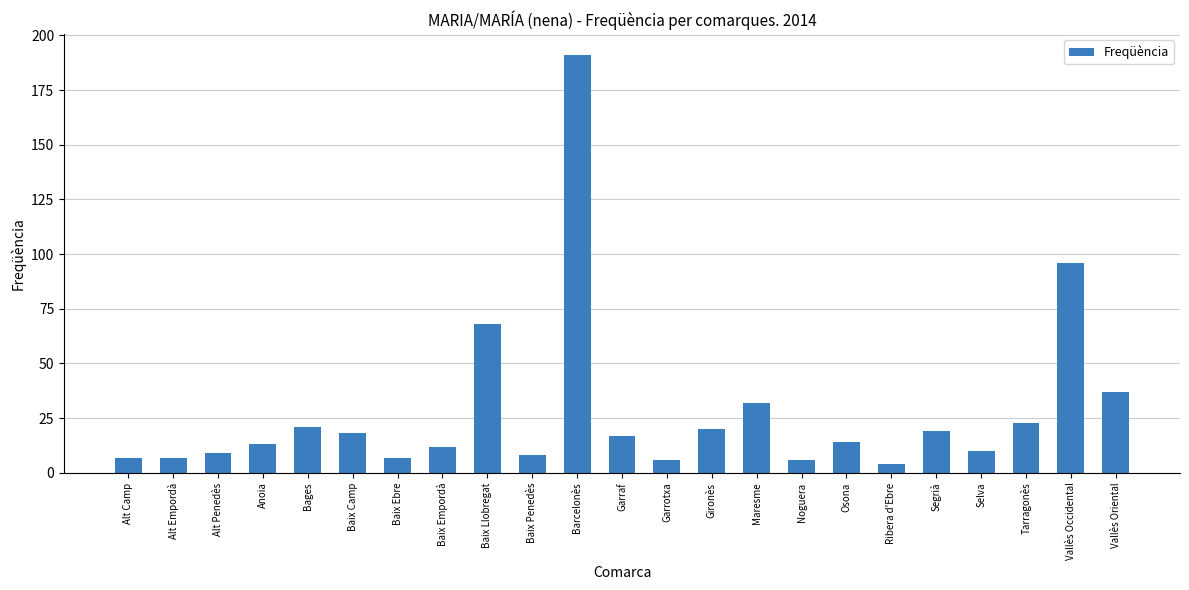

Are the bars grouped side by side (vs. stacked)?

No